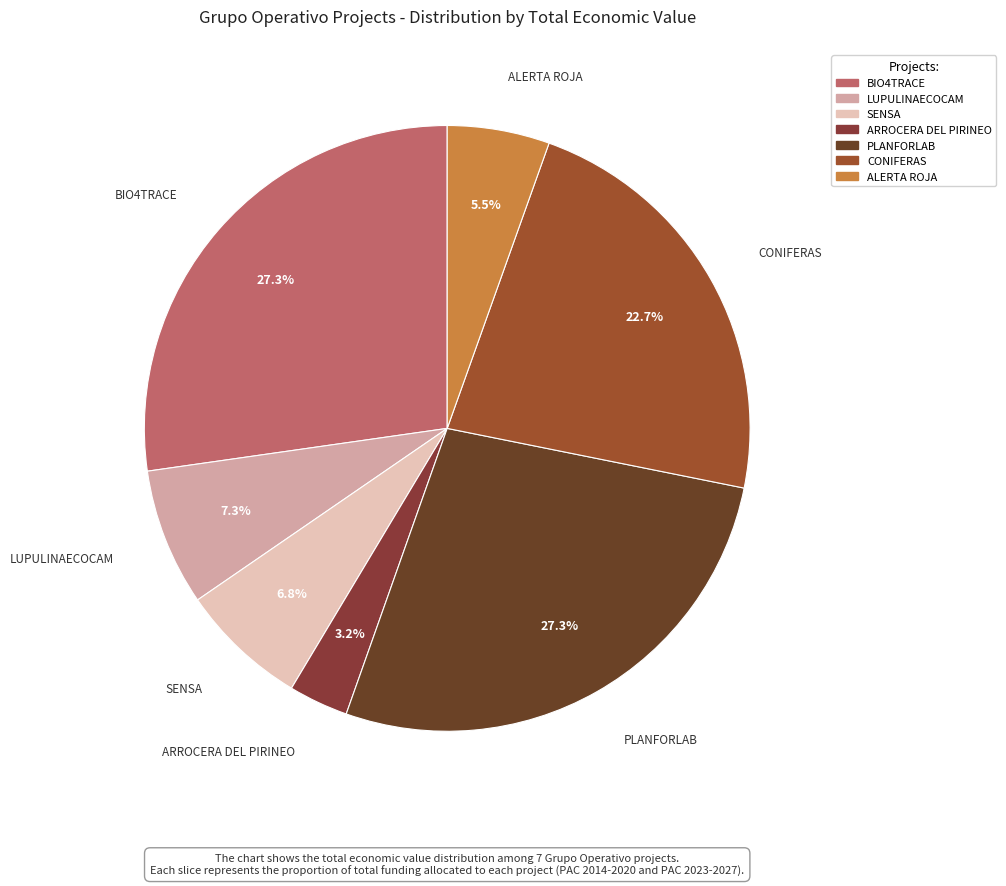

To the nearest percent, what portion does PLANFORLAB represent?

27%